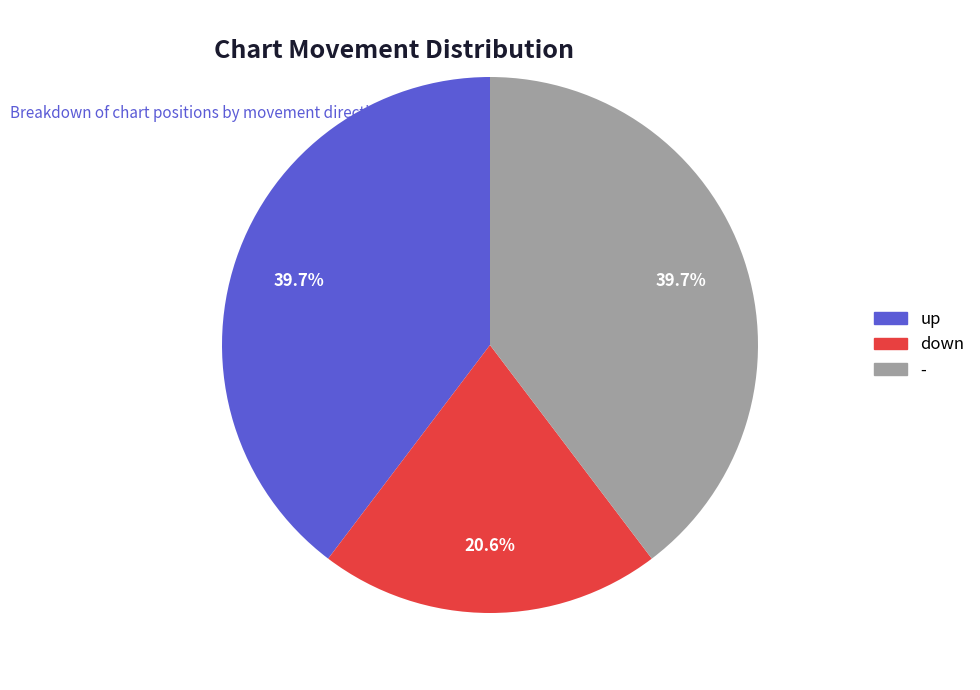

What percentage do up and down together represent?

60.3%